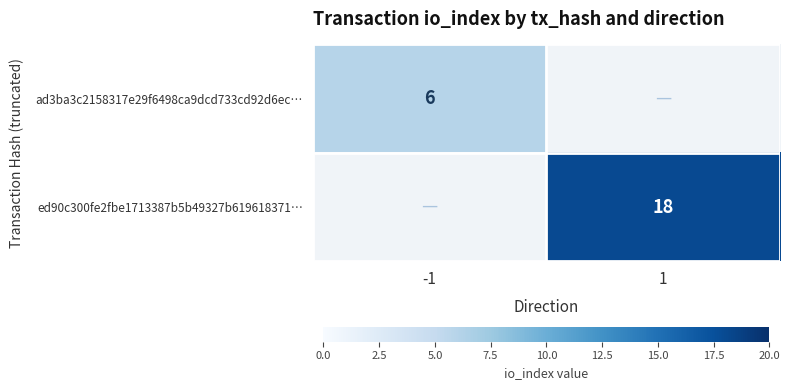

Is the value of ed90c300fe2fbe1713387b5b49327b619618371… at 1 greater than the value of ad3ba3c2158317e29f6498ca9dcd733cd92d6ec… at -1?

Yes